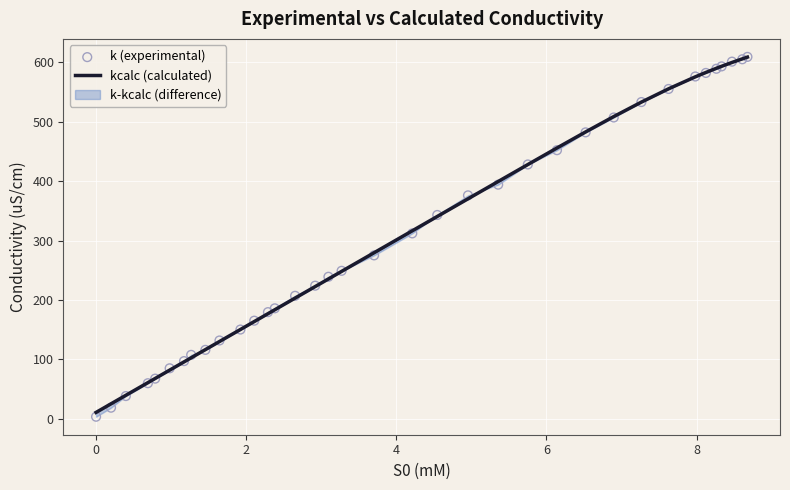

Which series has the widest spread of Y values?

k (experimental)